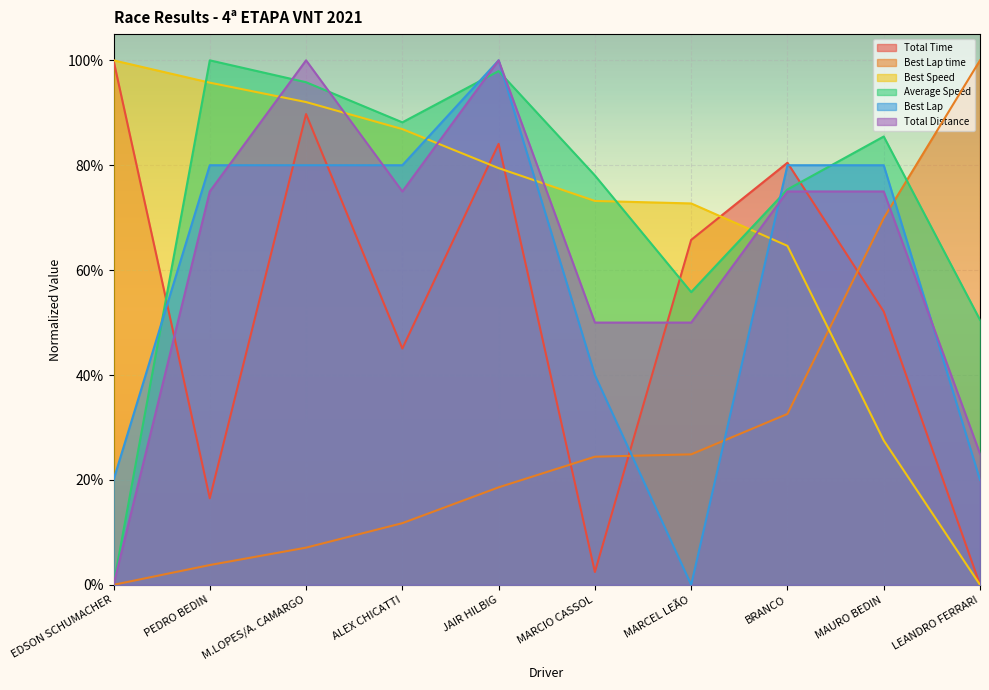

What is the total value across all series at MAURO BEDIN?

3.9